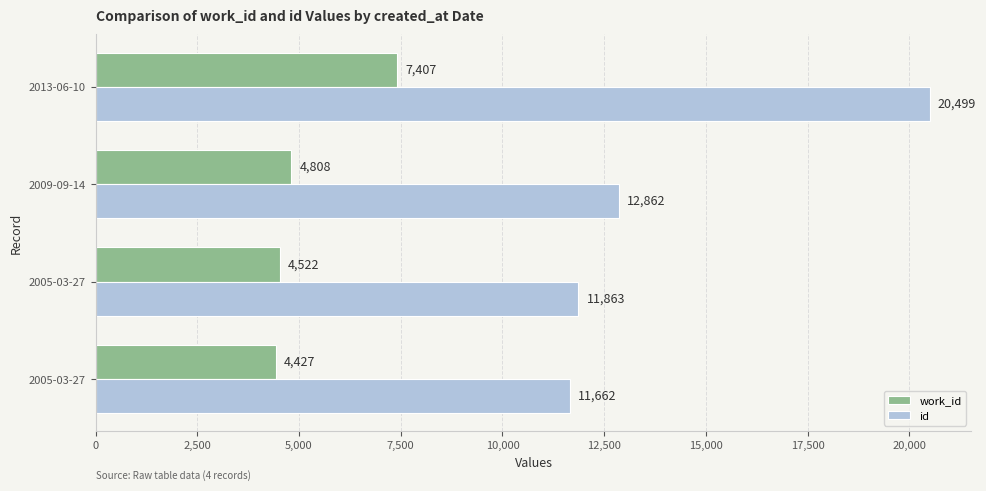

How many data points does each series have?

4